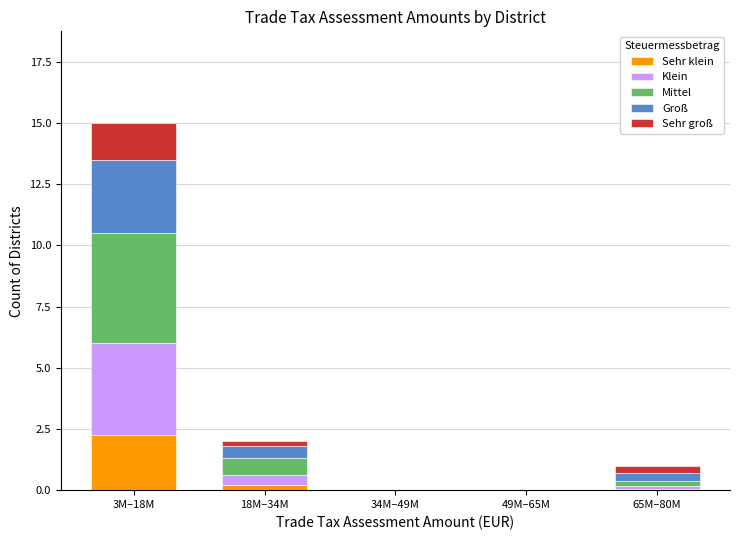

Which category has the highest value in the Sehr klein series?

3M–18M